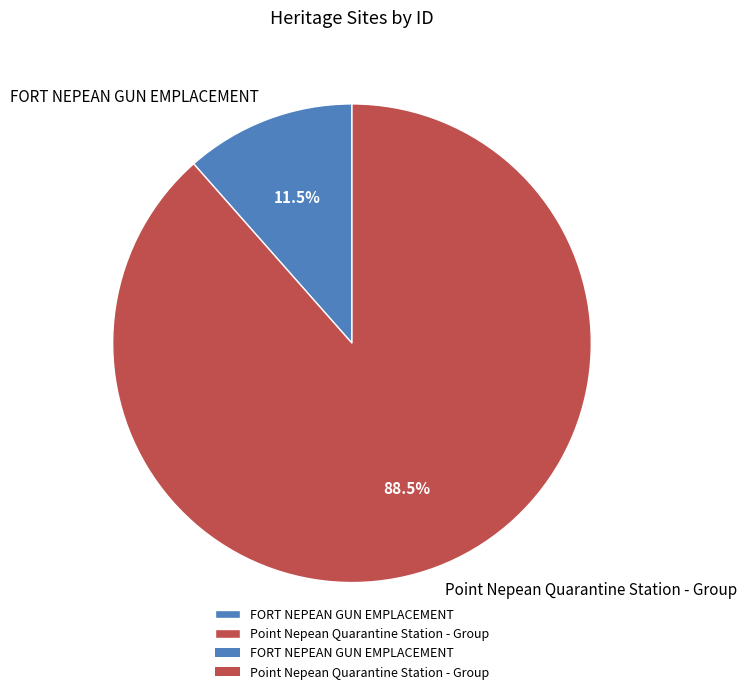

To the nearest percent, what is the difference between the Point Nepean Quarantine Station - Group and FORT NEPEAN GUN EMPLACEMENT slice percentages?

77%